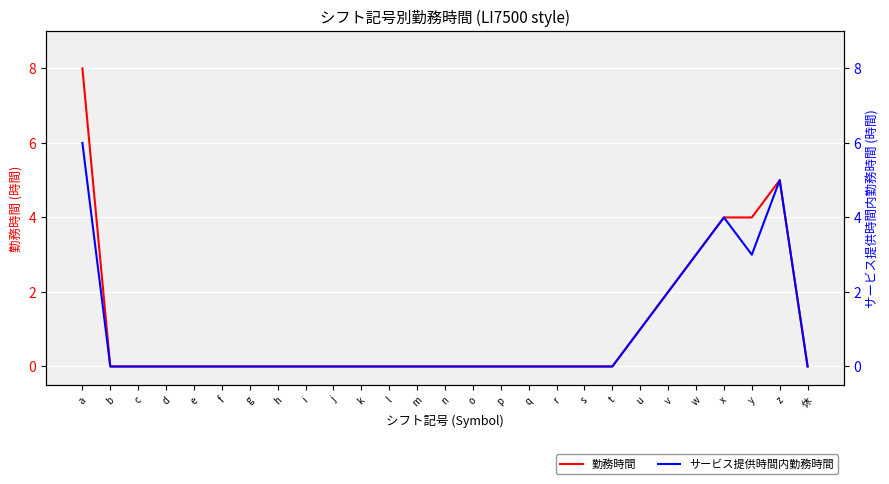

How many data points in 勤務時間 are above 0?

7